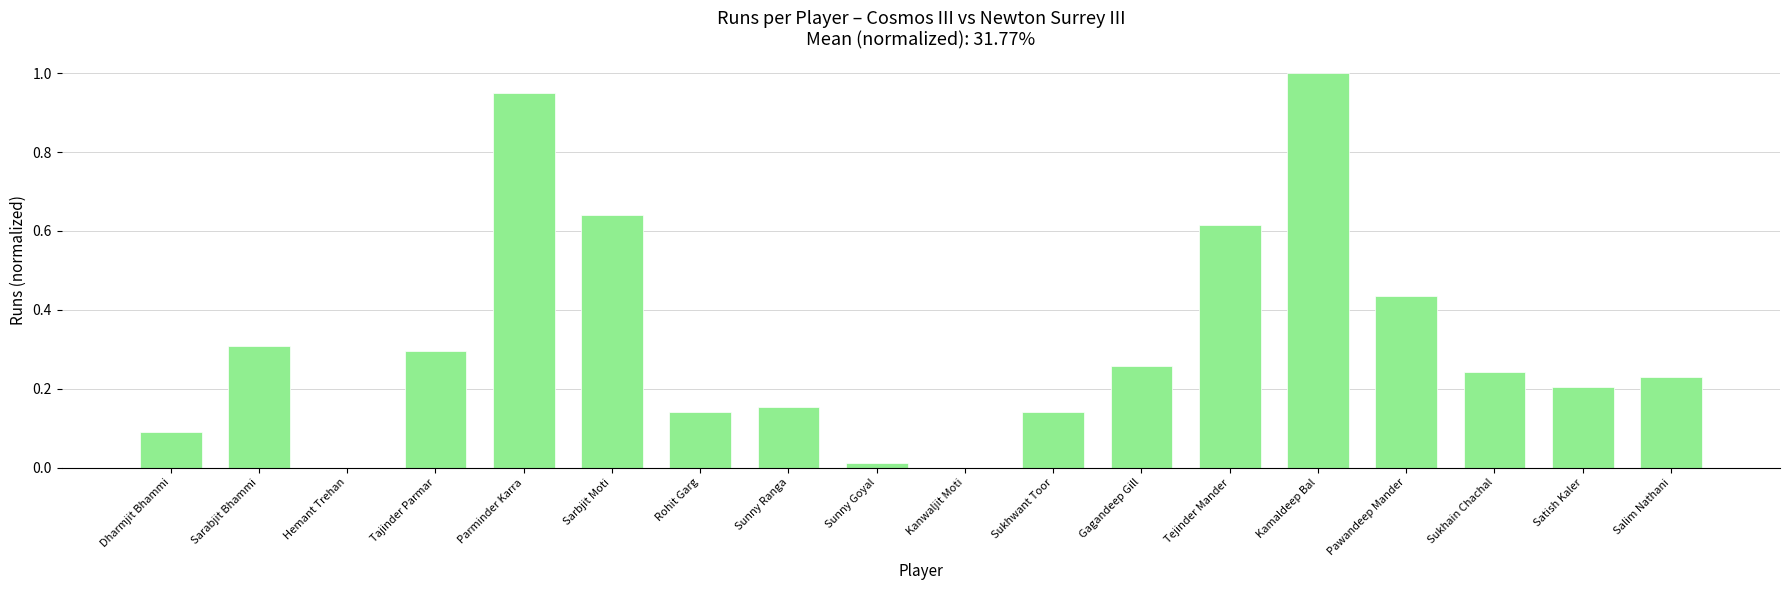

Which label corresponds to the largest value in the chart?

Kamaldeep Bal